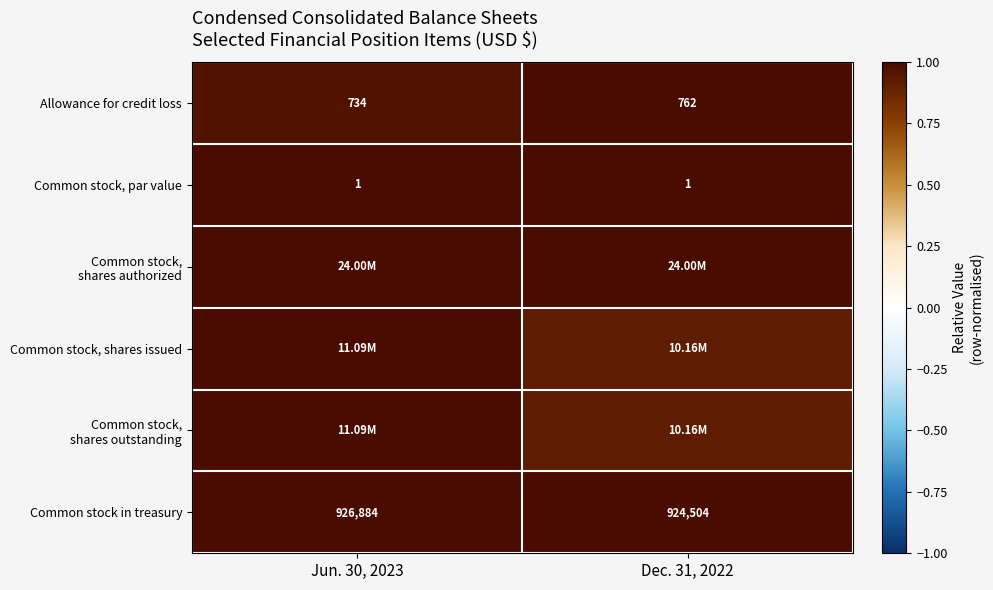

At how many categories does at least one series exceed 0?

2